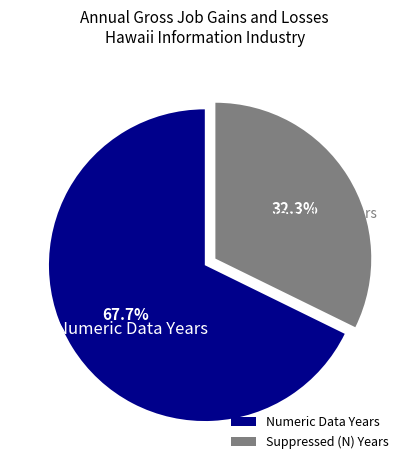

Does Numeric Data Years account for over 50% of the chart?

Yes